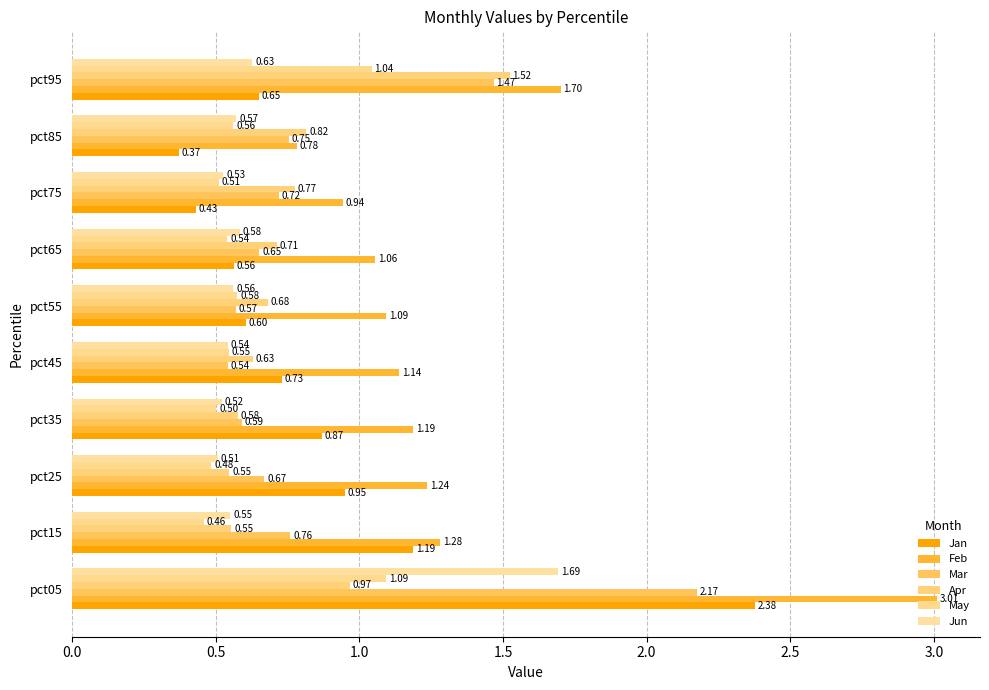

At which category does the chart reach its minimum across all series?

pct85